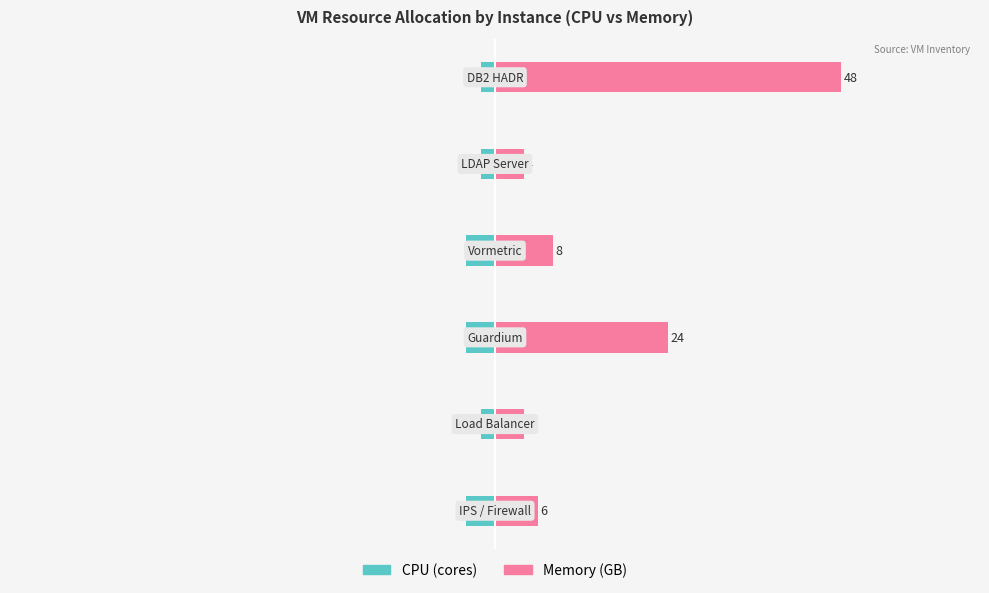

Reading left to right, list all the values displayed in this chart.

CPU: -4	-2	-4	-4	-2	-2
Memory: 6	4	24	8	4	48